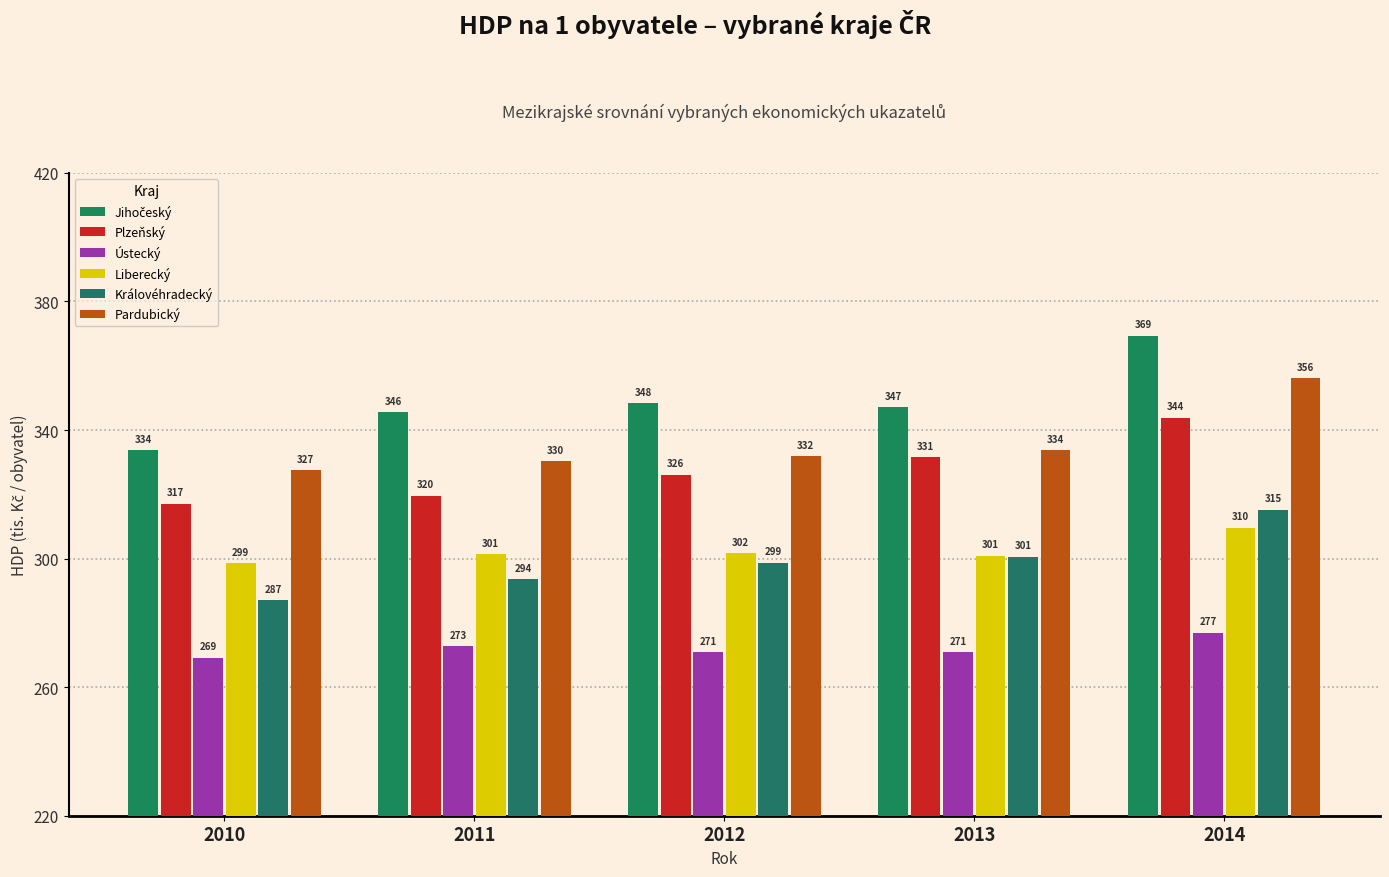

Reading left to right, what are all the values shown in this chart?

Jihočeský: 333.7	345.6	348.3	347.2	369.3
Plzeňský: 317.1	319.6	326.1	331.5	343.8
Ústecký: 269.2	272.8	270.9	270.9	276.9
Liberecký: 298.6	301.4	301.7	300.9	309.6
Královéhradecký: 287.1	293.6	298.7	300.6	315.2
Pardubický: 327.4	330.3	331.9	333.7	356.0